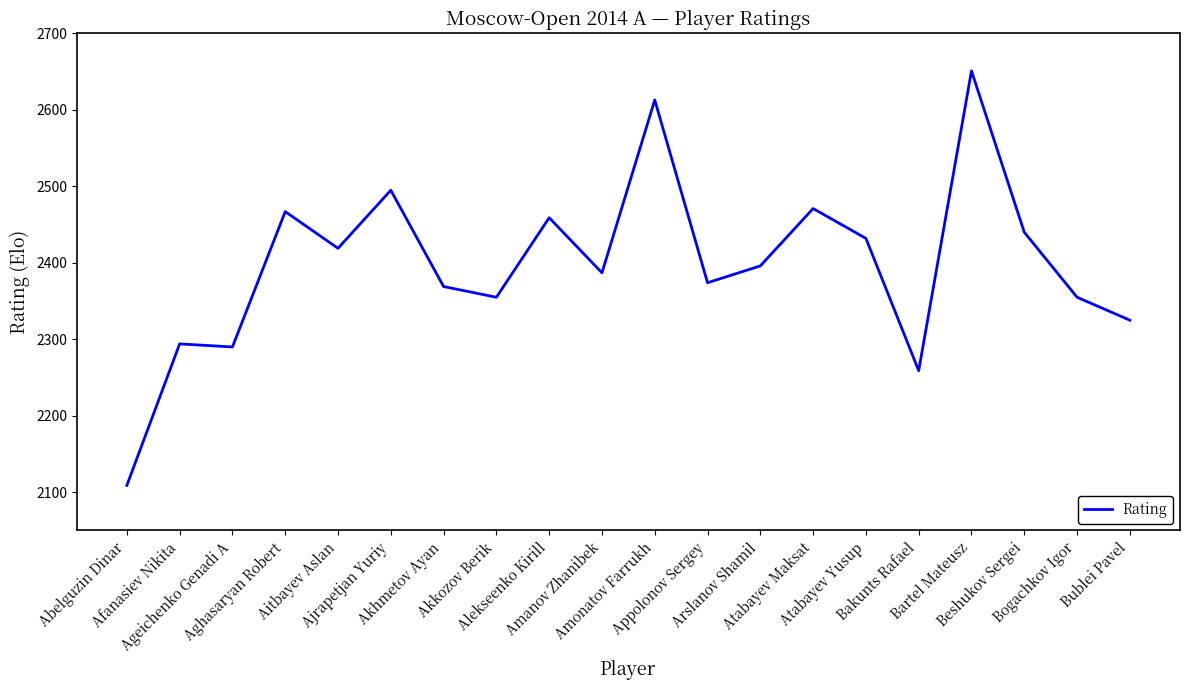

Approximately how many times larger is the value at Akhmetov Ayan compared to Arslanov Shamil?

1.0